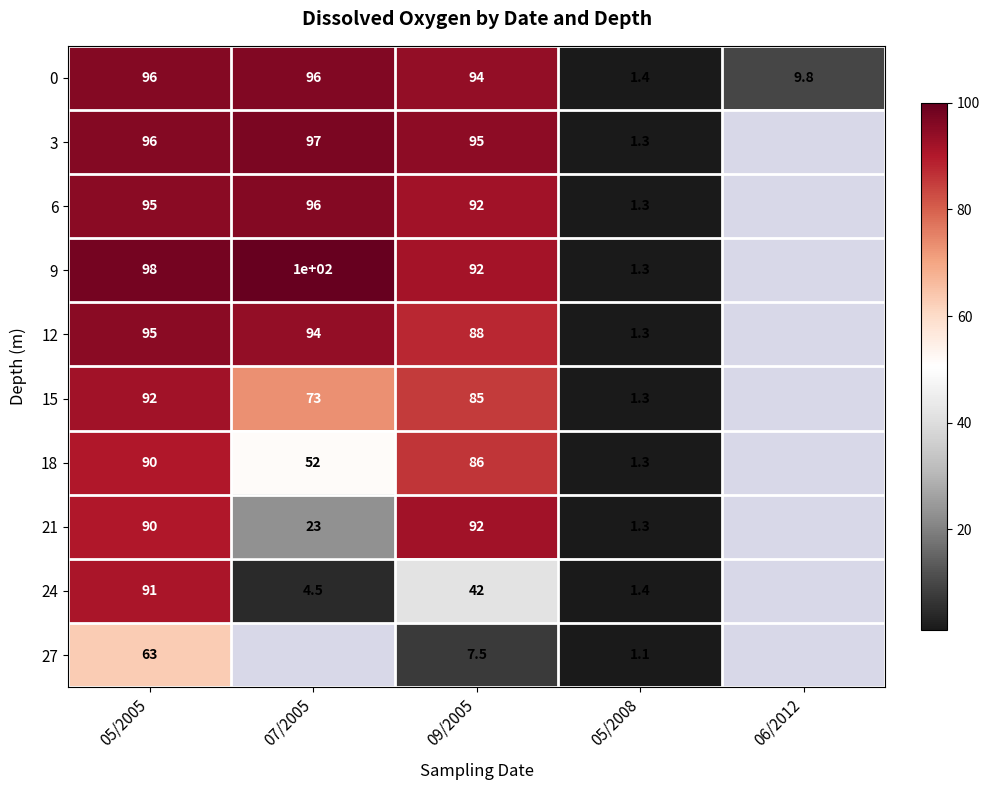

Is it true that 18 equals 47.7 at 09/2005?

False